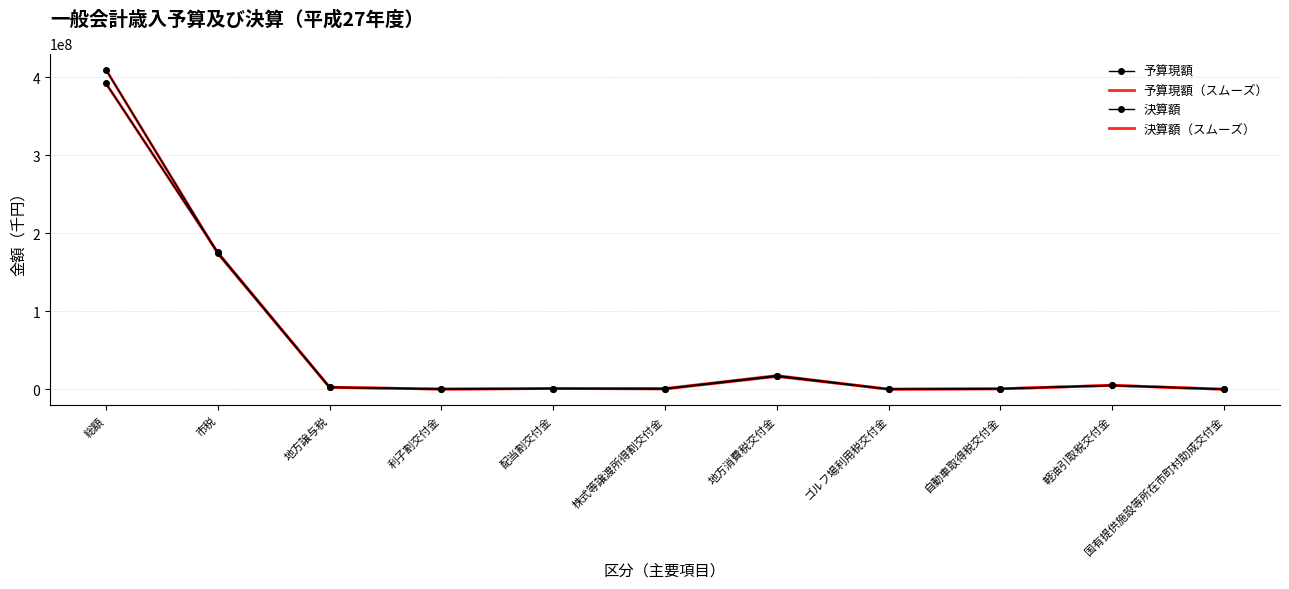

At which category is the sum across all series the highest?

総額